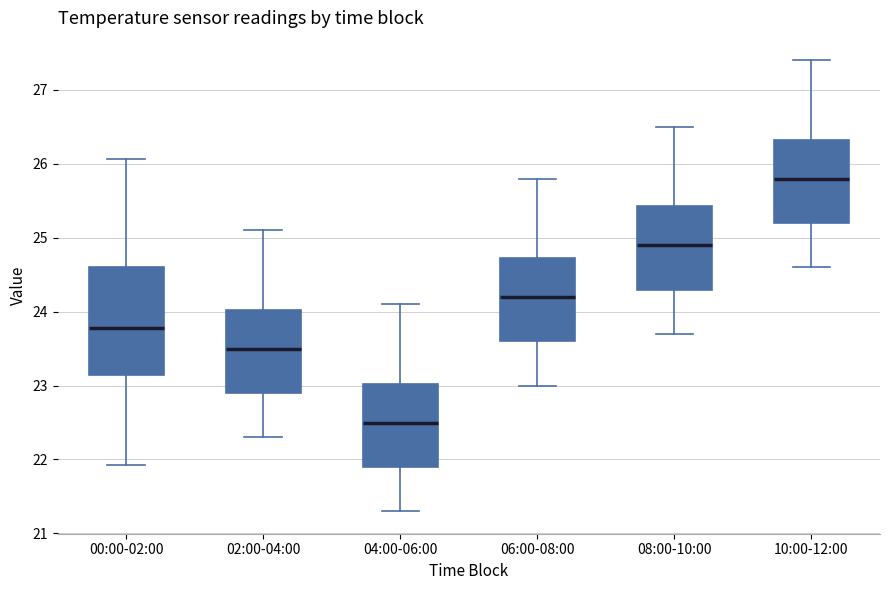

Where does the upper whisker of the box for 10:00-12:00 end on the y-axis? The values are not printed on the chart, so give them approximately, as read against the axis.

27.4